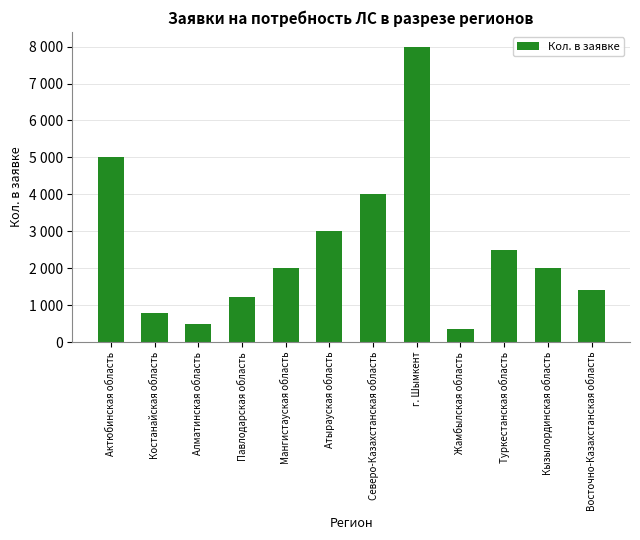

Which has a higher value, Павлодарская область or Туркестанская область?

Туркестанская область